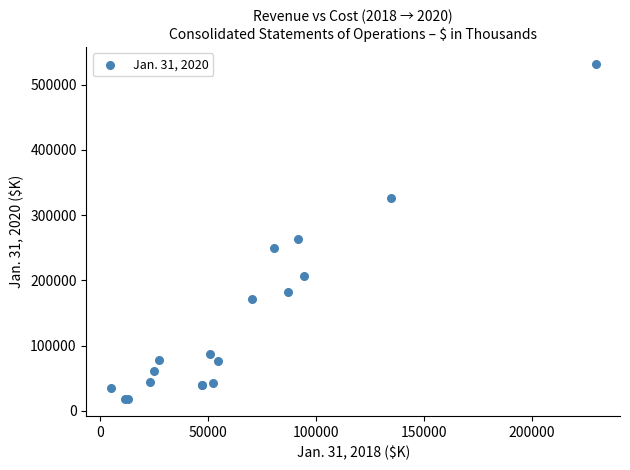

What Y value in the scatter plot is closest to 274778?

262868